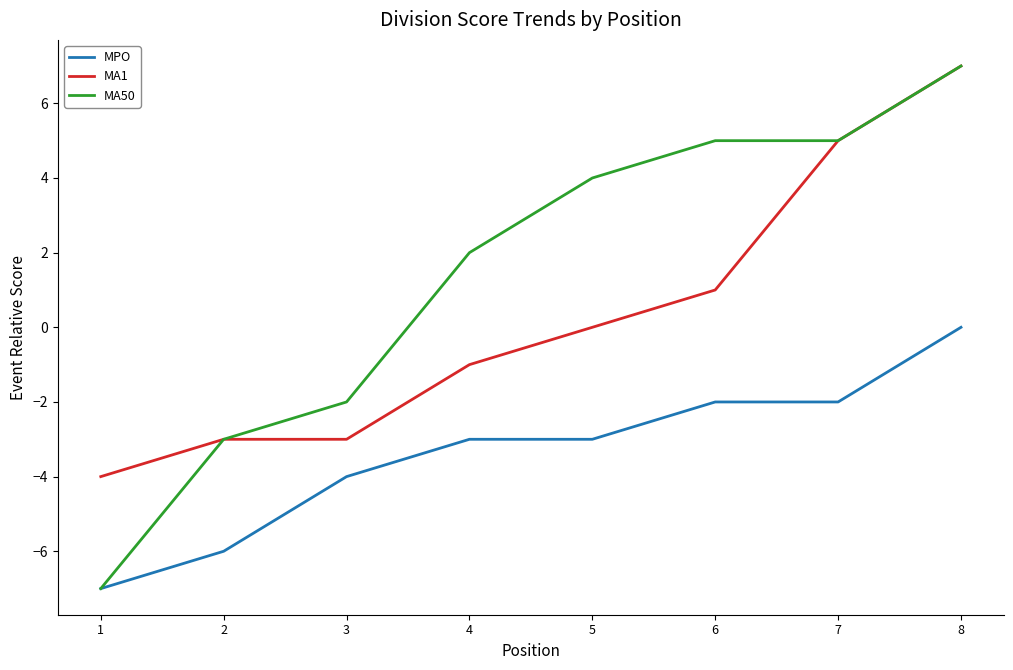

What is the sum of all MA1 values?

2